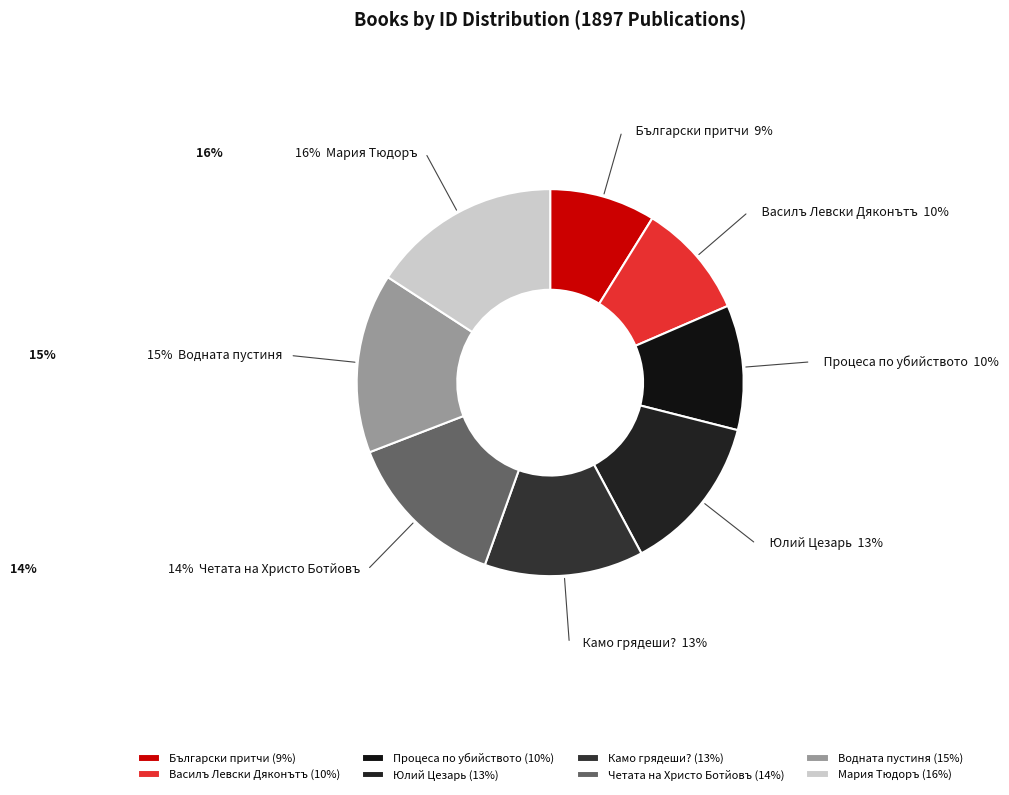

Which has a higher value, Камо грядеши? or Мария Тюдоръ?

Мария Тюдоръ